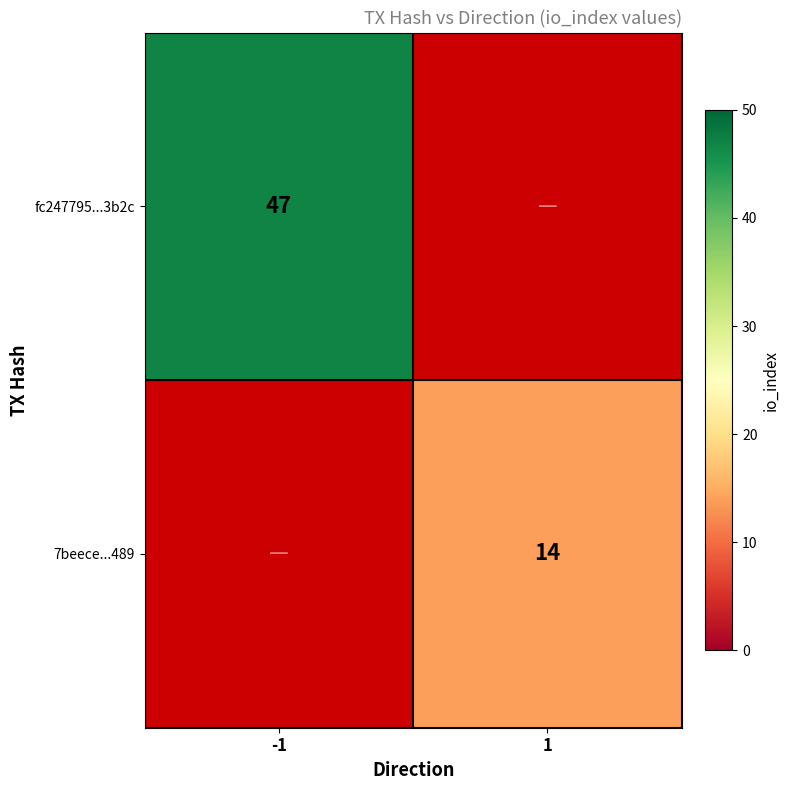

Is the value of fc247795...3b2c at -1 greater than the value of 7beece...489 at 1?

Yes